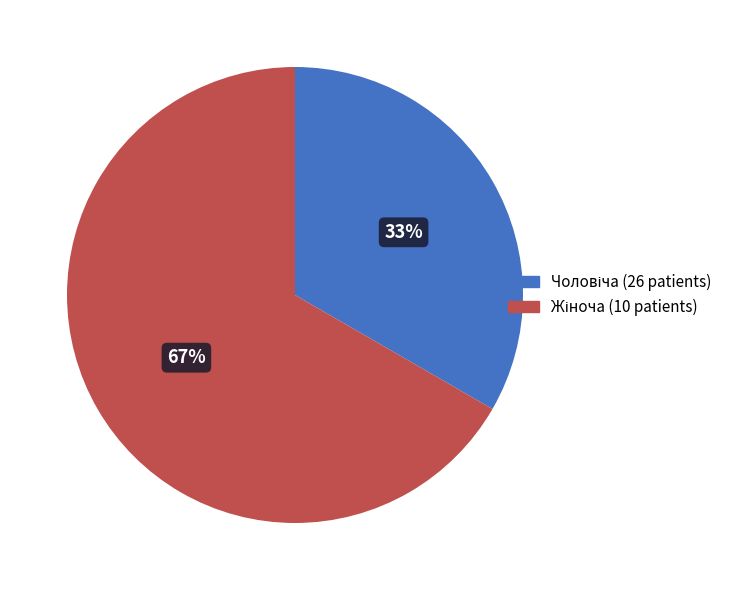

To the nearest percent, what is the average slice percentage?

50%